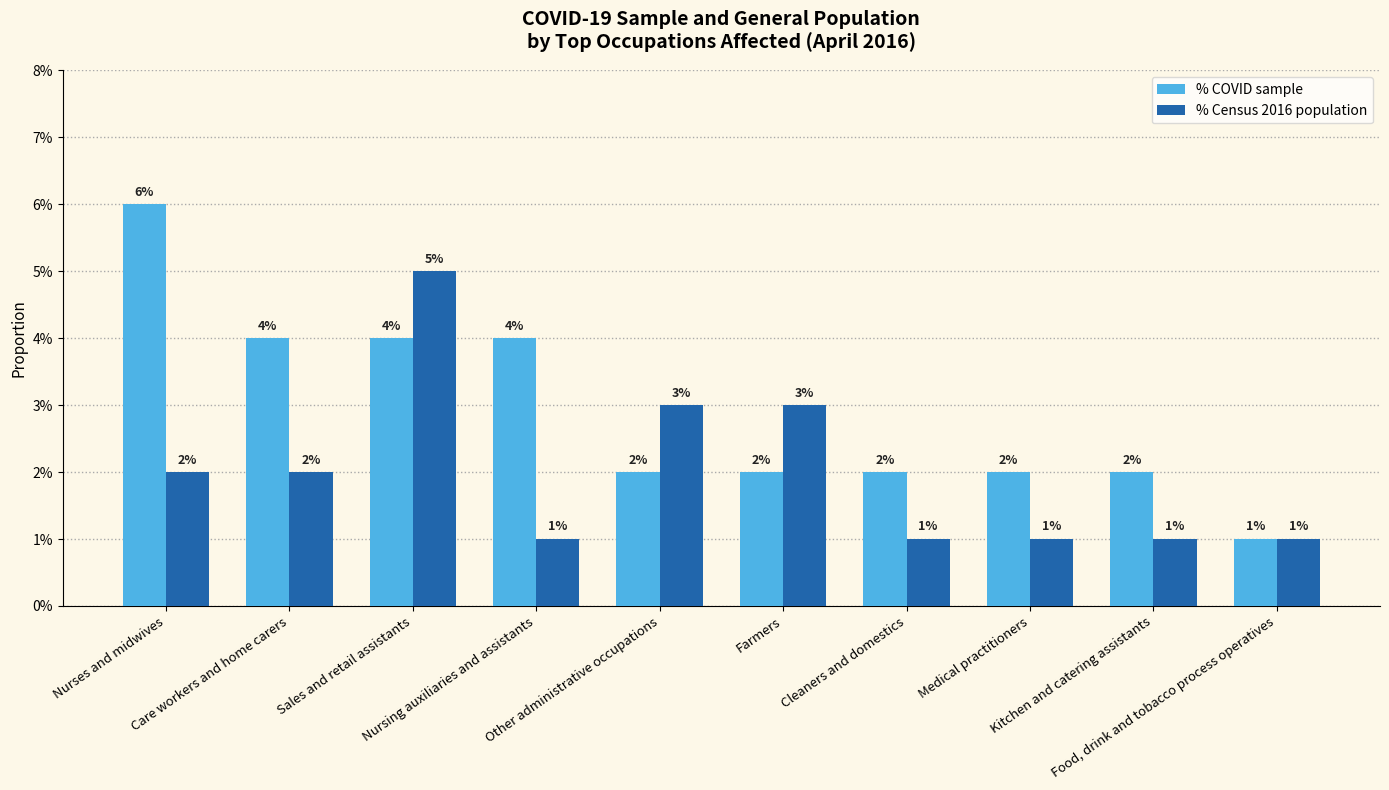

Which series has the widest spread of values?

% COVID sample